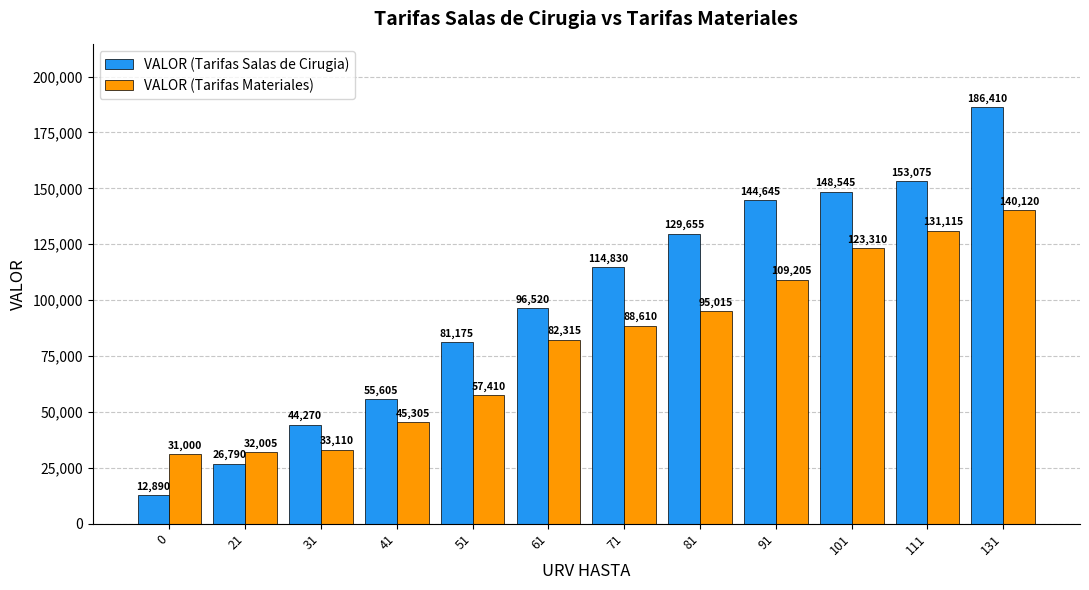

What is the difference between the maximum and minimum values in the VALOR (Tarifas Salas de Cirugia) series?

173520